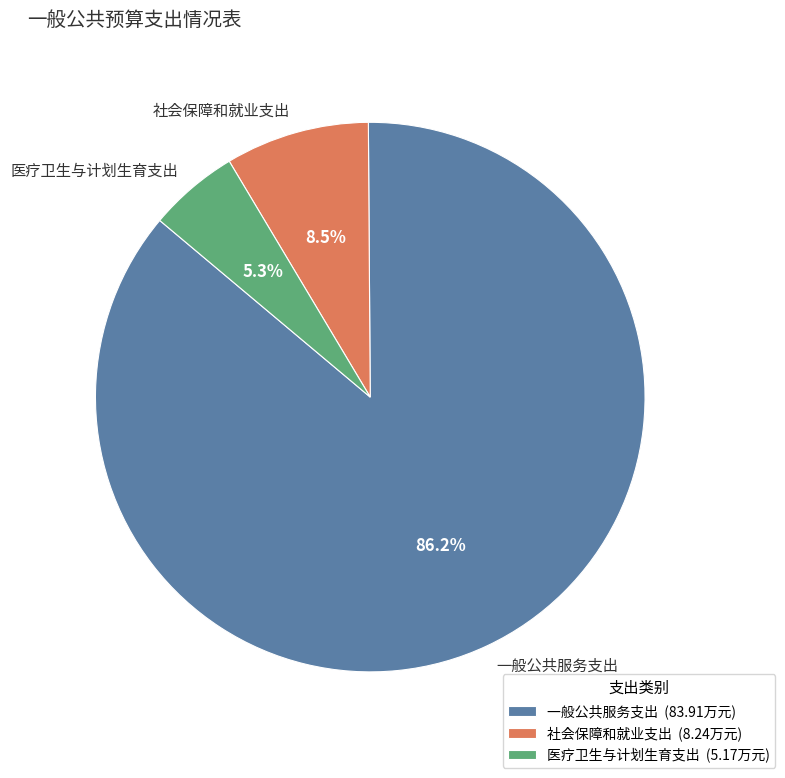

Rank the categories by value from highest to lowest.

一般公共服务支出, 社会保障和就业支出, 医疗卫生与计划生育支出